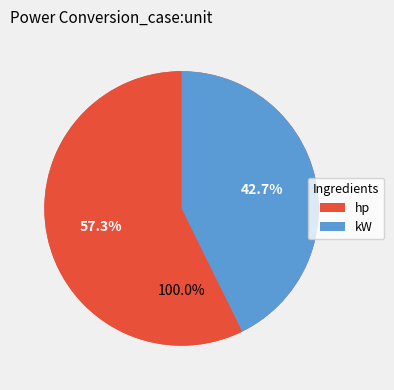

What is the smallest slice in the pie chart?

kW